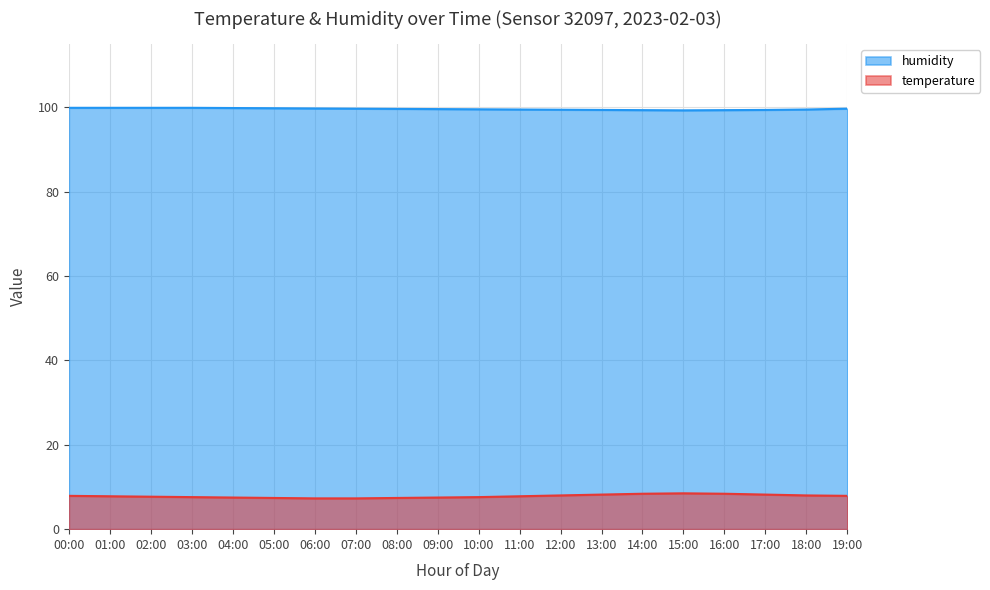

True or false: temperature and humidity cross at least once.

False